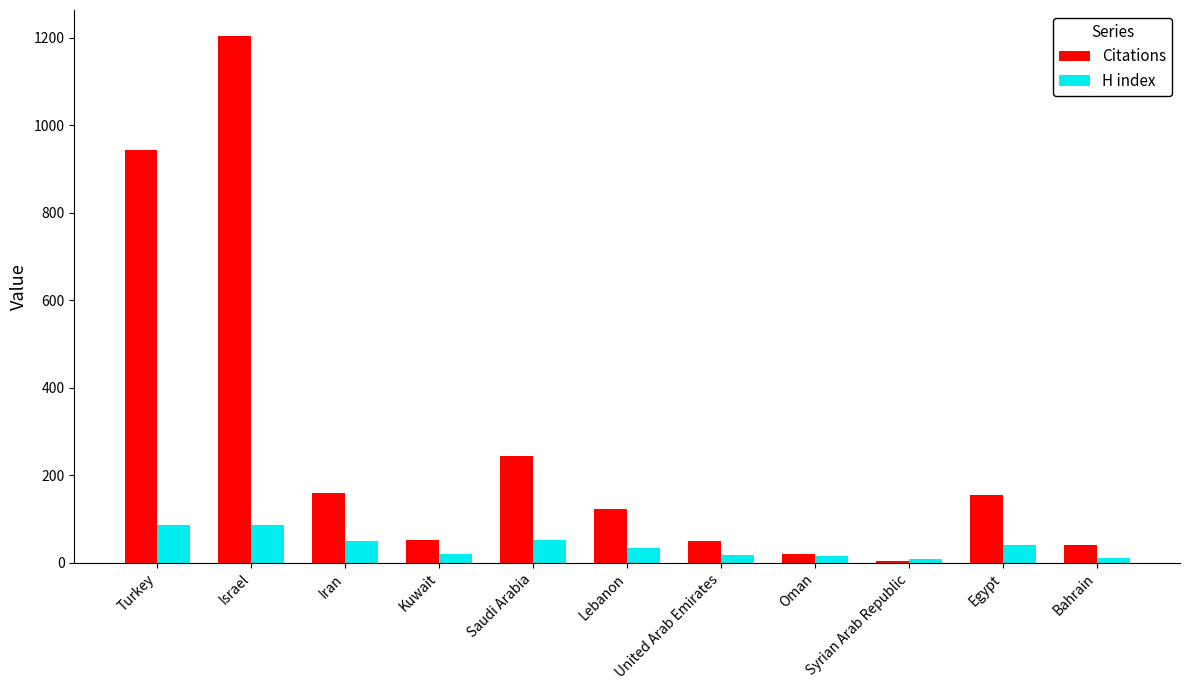

At how many categories does at least one series exceed 643?

2